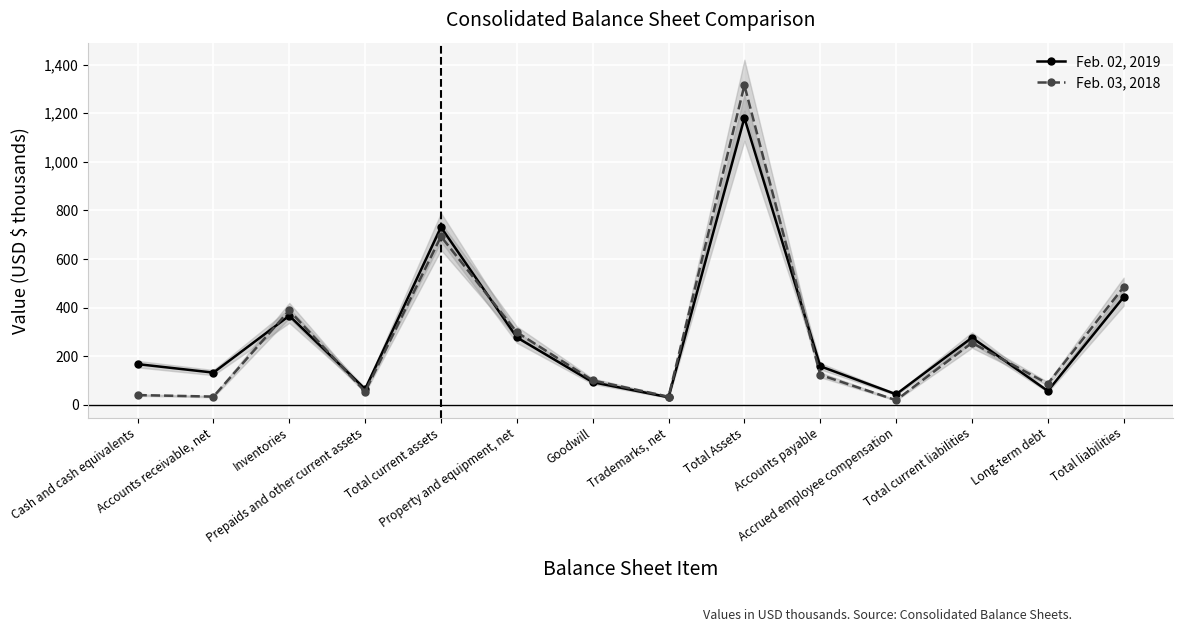

Where is the first local minimum for Feb. 02, 2019?

Accounts receivable, net